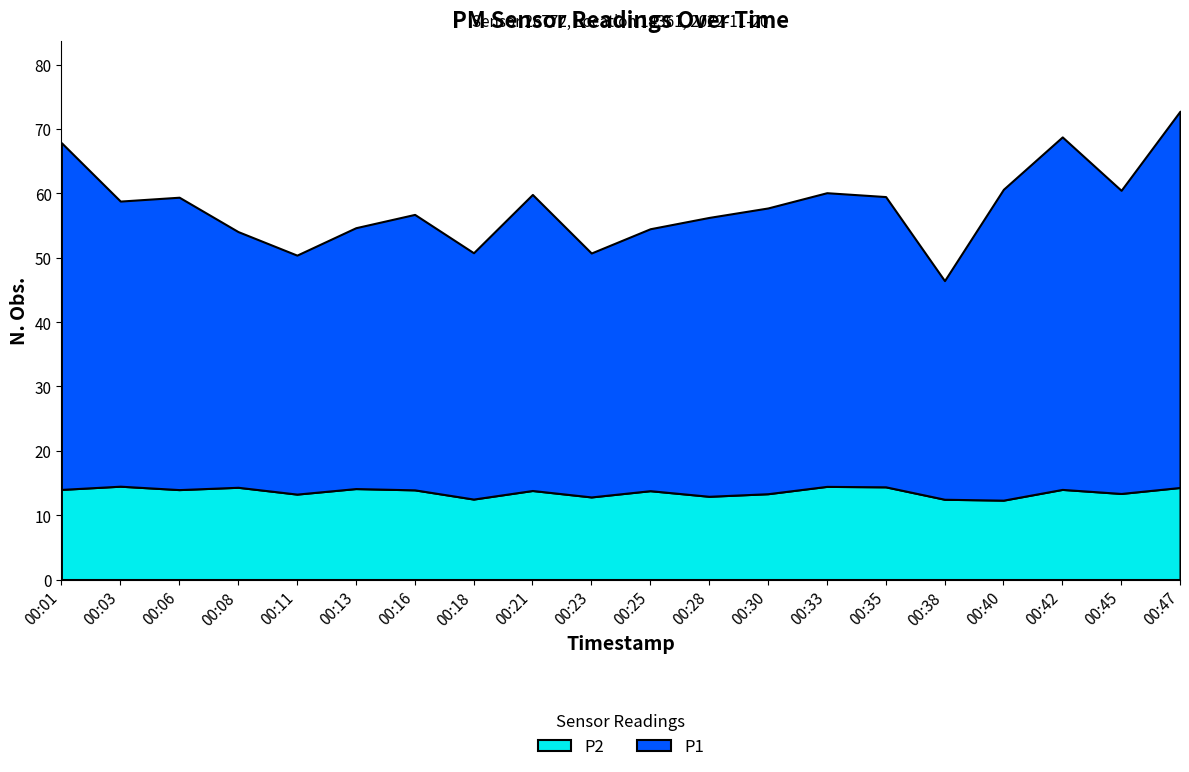

Which category has the highest value in the P1 series?

00:47